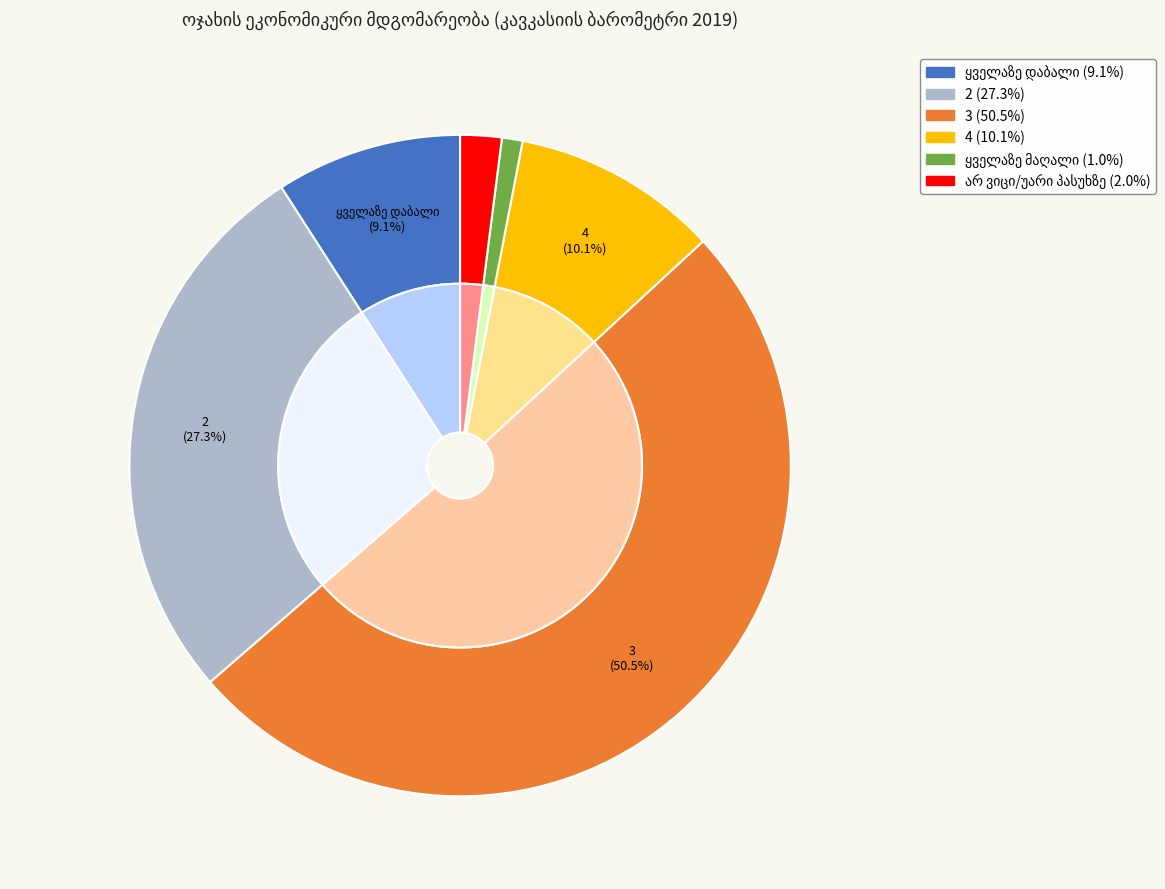

What percentage is the ყველაზე მაღალი slice, to the nearest percent?

1%